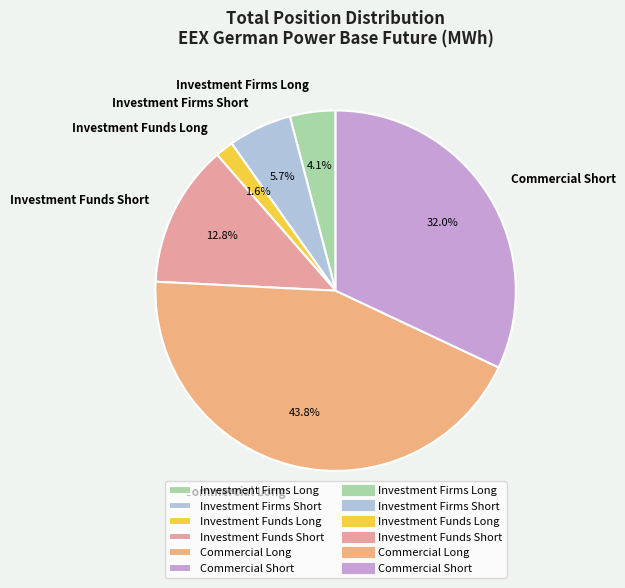

To the nearest percent, what is the combined percentage of Investment Funds Long and Commercial Long?

45%